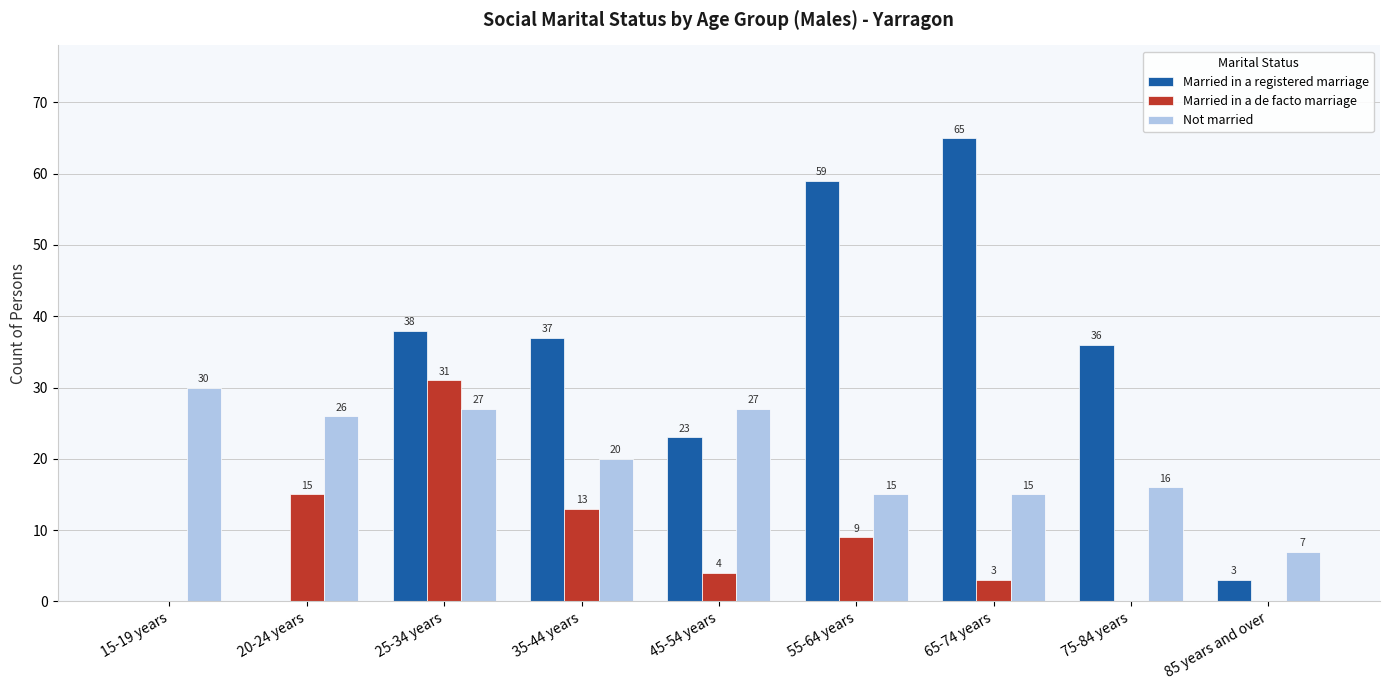

What is the sum of all Married in a de facto marriage values?

75